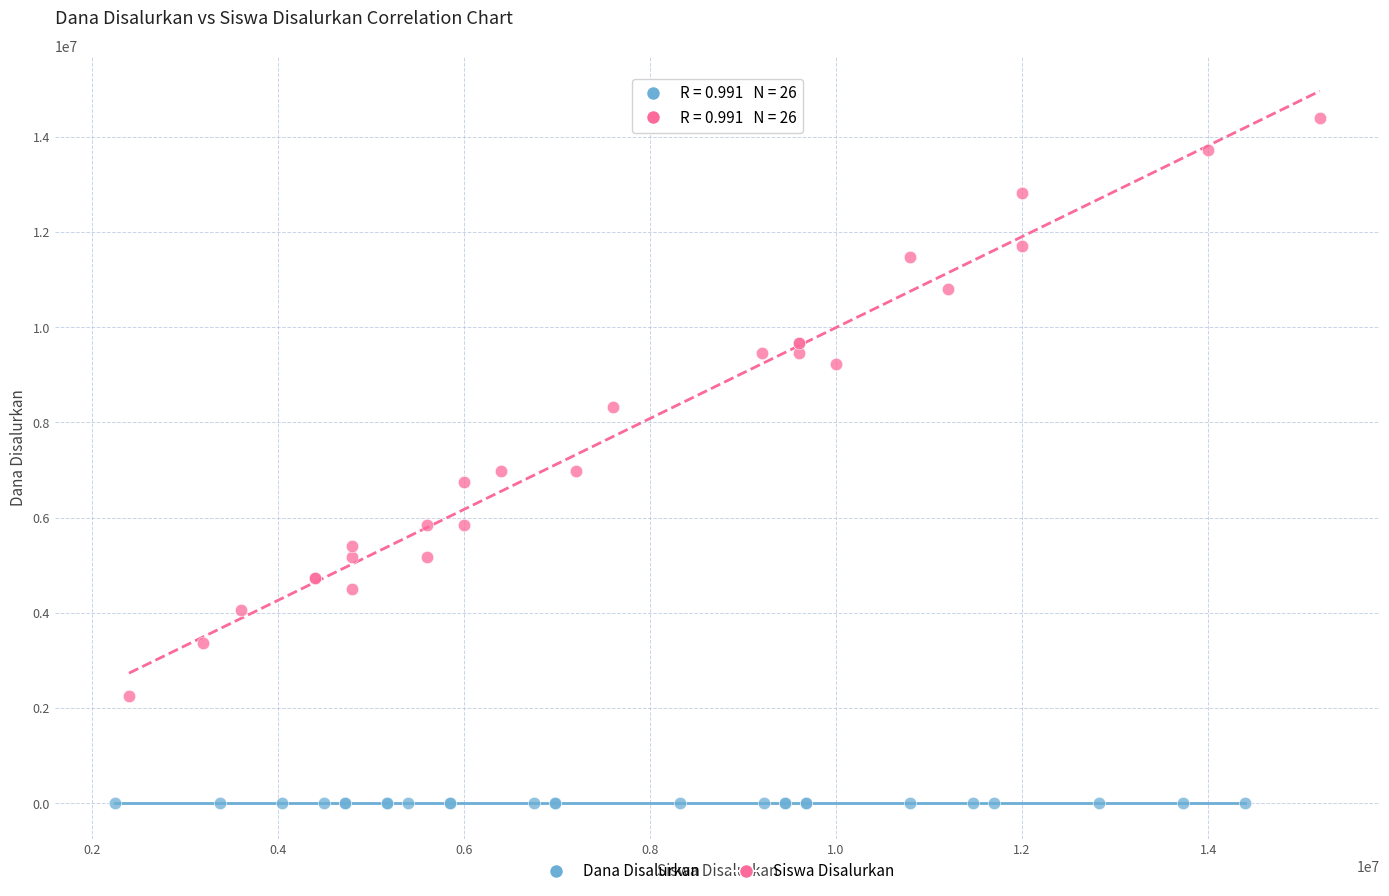

Which series contains the lowest Y value?

Dana Disalurkan